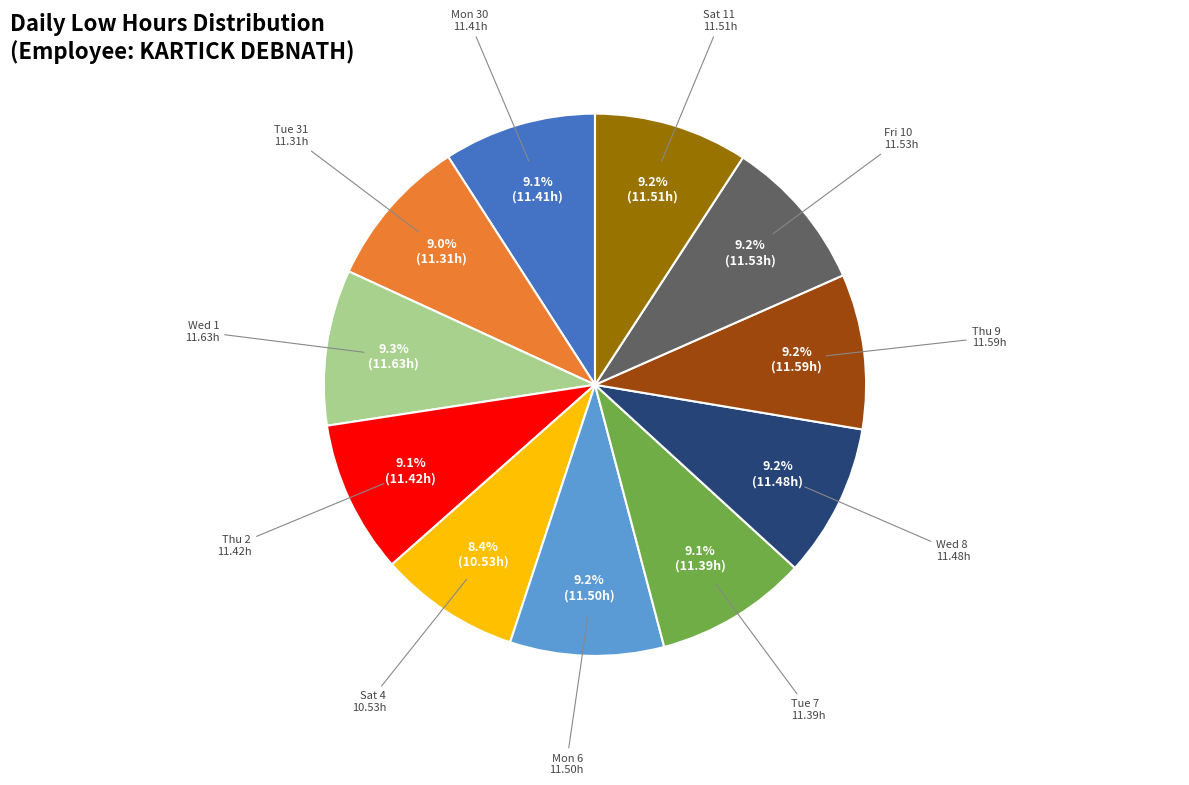

Is there a majority slice in this chart?

No